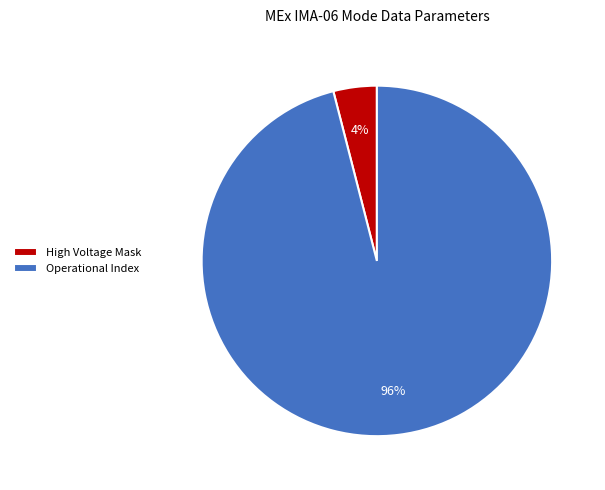

True or false: Operational Index accounts for 96% of the total.

True